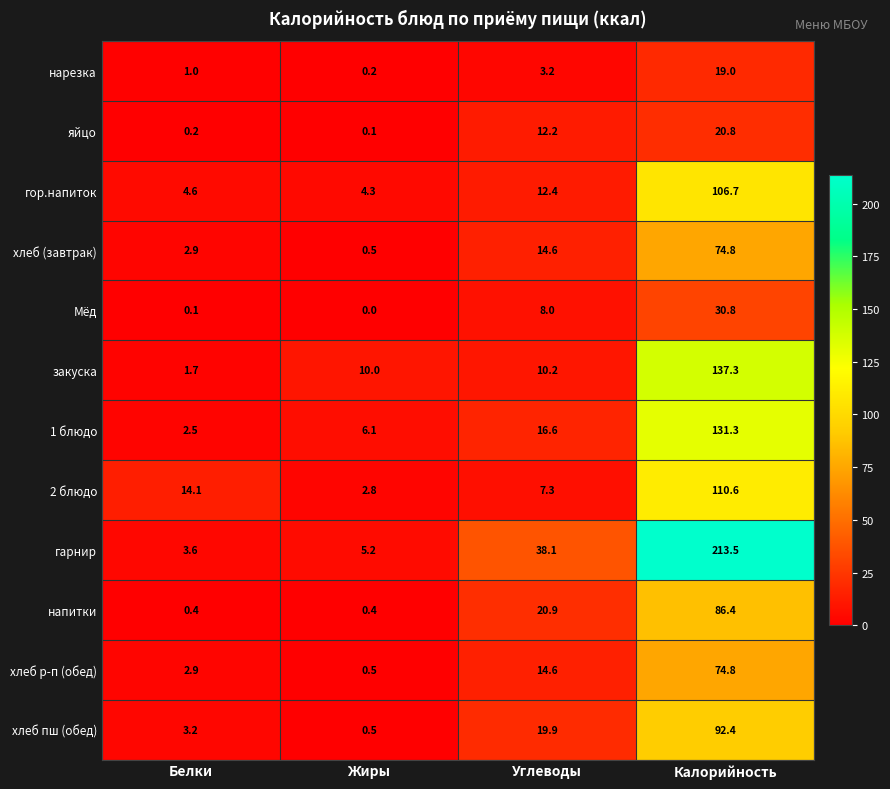

What value does the напитки series have at Белки?

0.4